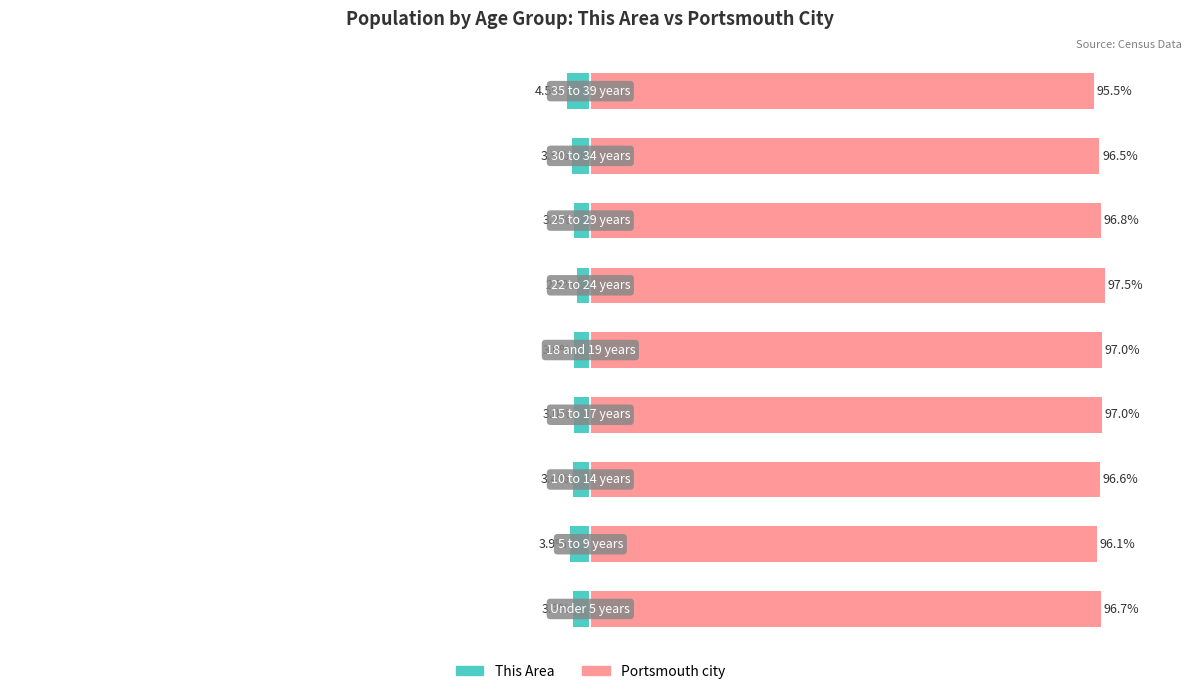

How many series are shown in this chart?

2